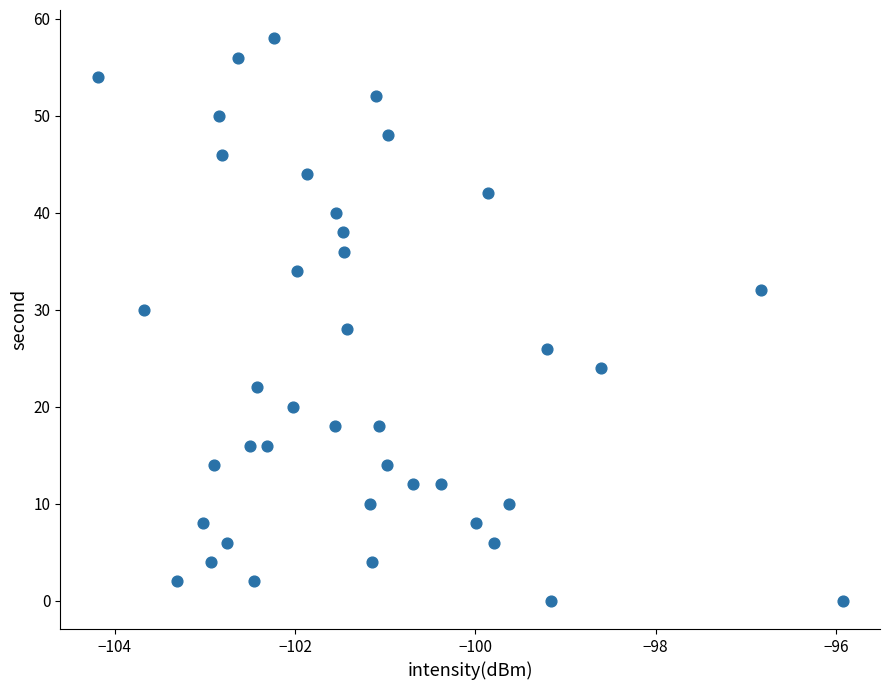

What is the range of Y values (max minus min)?

58